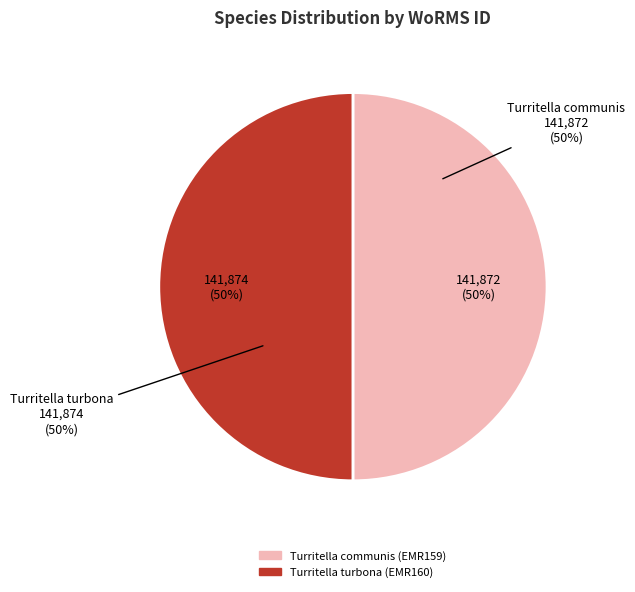

What is the ratio of the value at Turritella communis (EMR159) to the value at Turritella turbona (EMR160)?

1.0